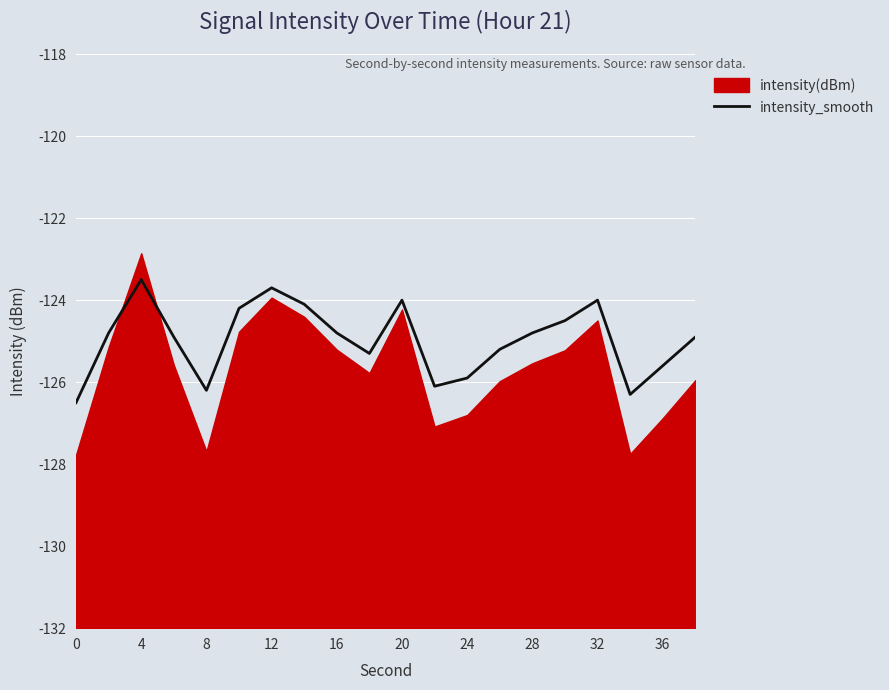

True or false: intensity_smooth has a value of -31.1 at 36.

False